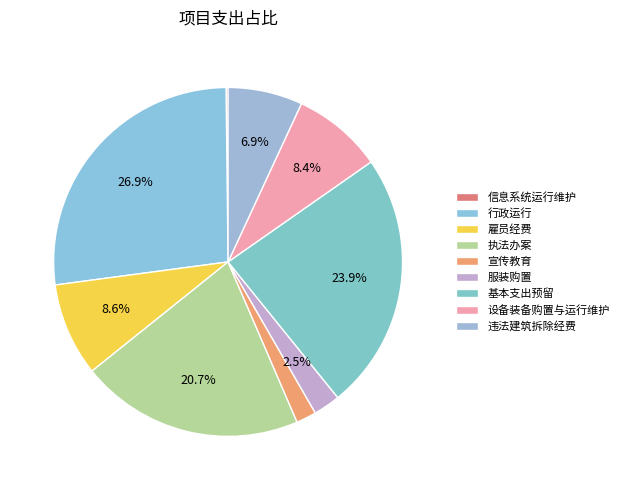

What is the largest slice in the pie chart?

行政运行